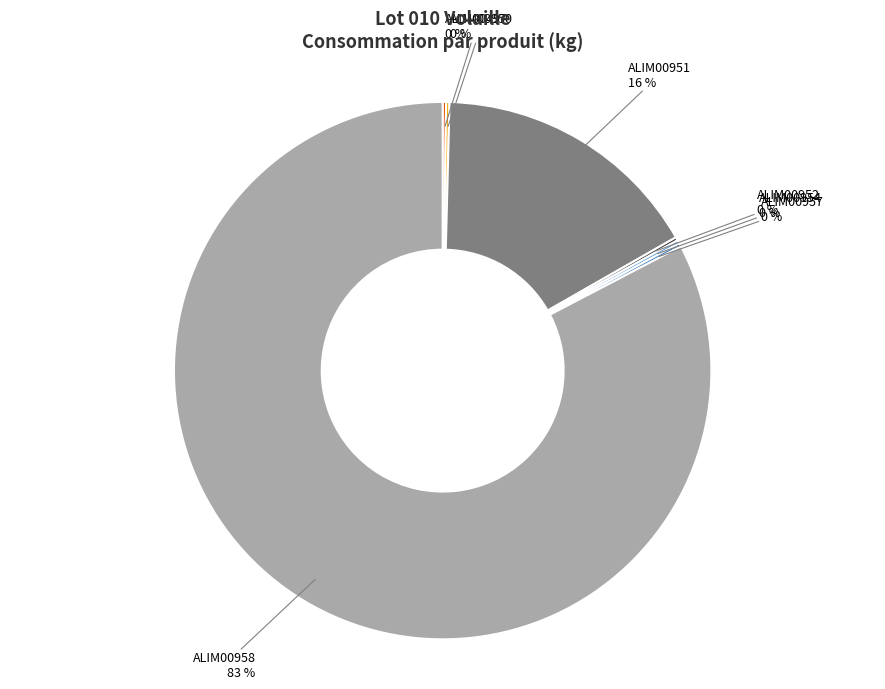

Which slice is the largest?

ALIM00958